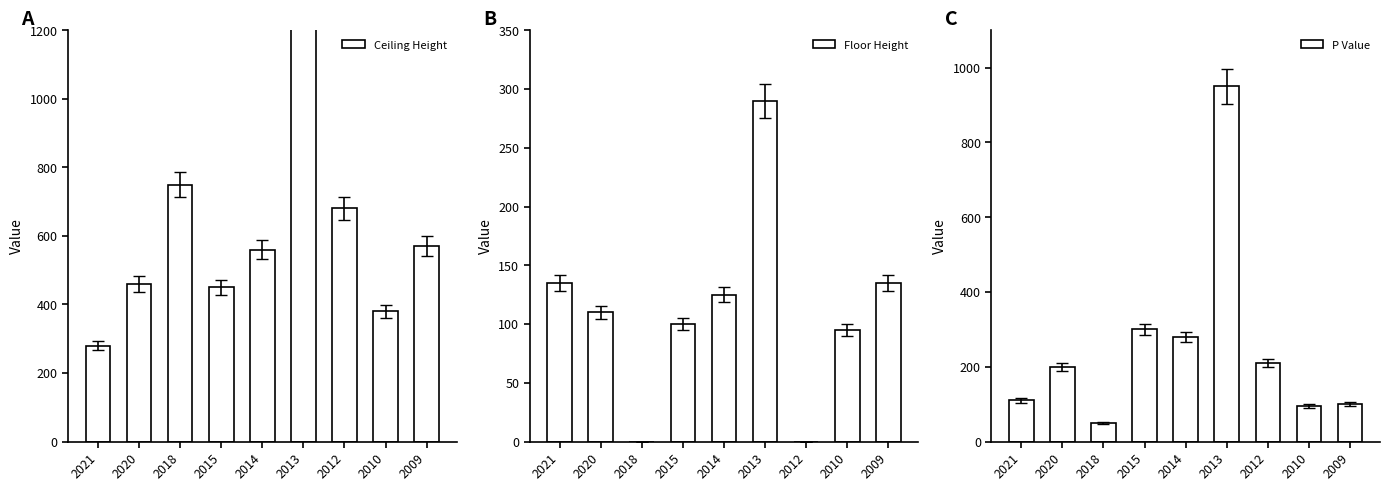

Is it true that Ceiling Height equals 1010 at 2009?

False